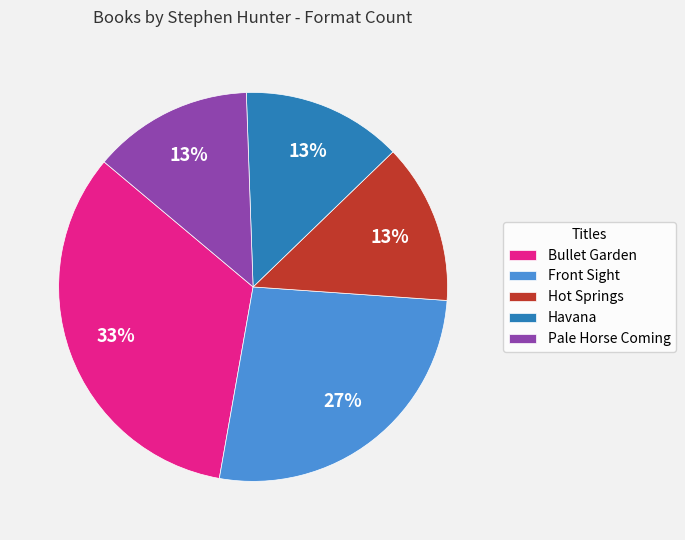

What percentage is the Bullet Garden slice, to the nearest percent?

33%